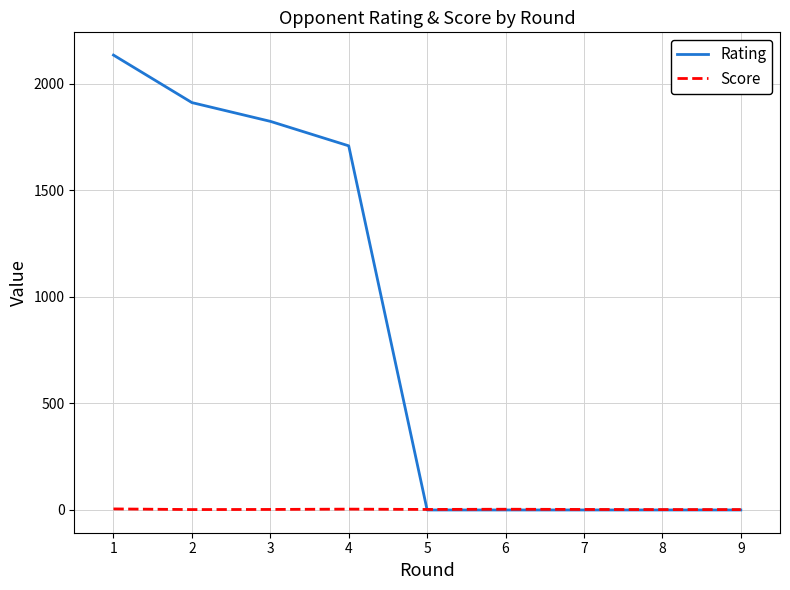

Rank the series at 1 from highest to lowest value.

Rating, Score